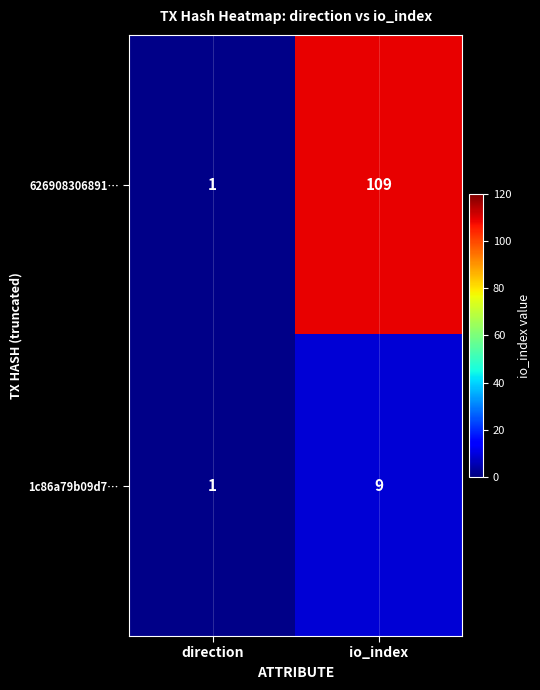

Rank the series by their average value, from highest to lowest.

626908306891…, 1c86a79b09d7…